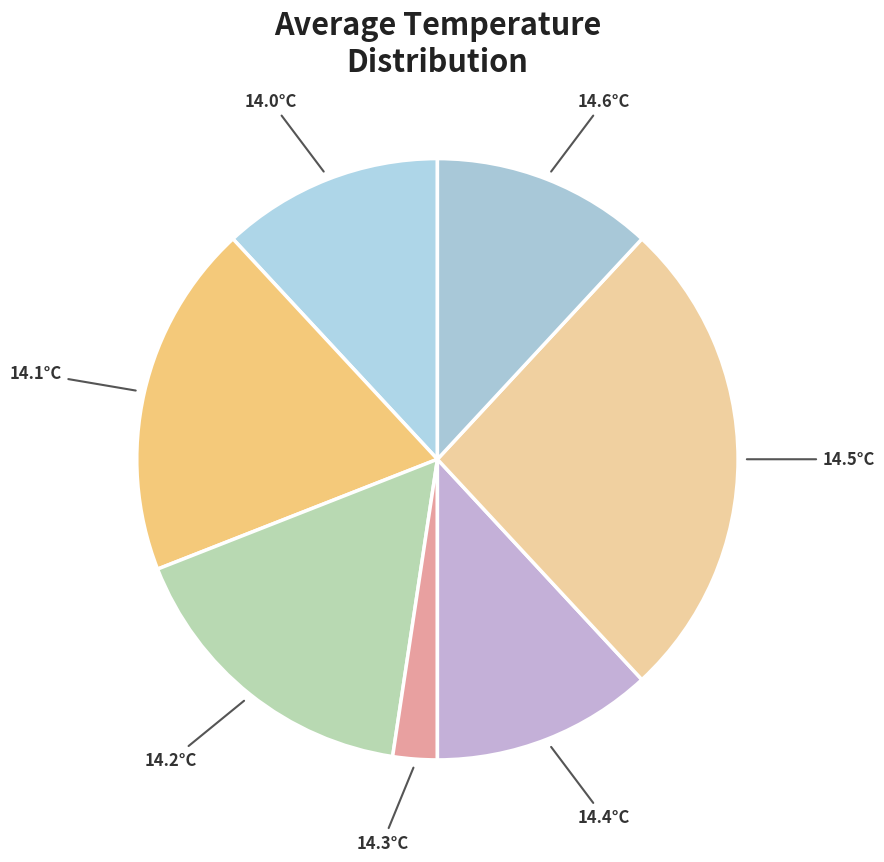

Is the sum of 14.1°C and 14.3°C greater than half?

No